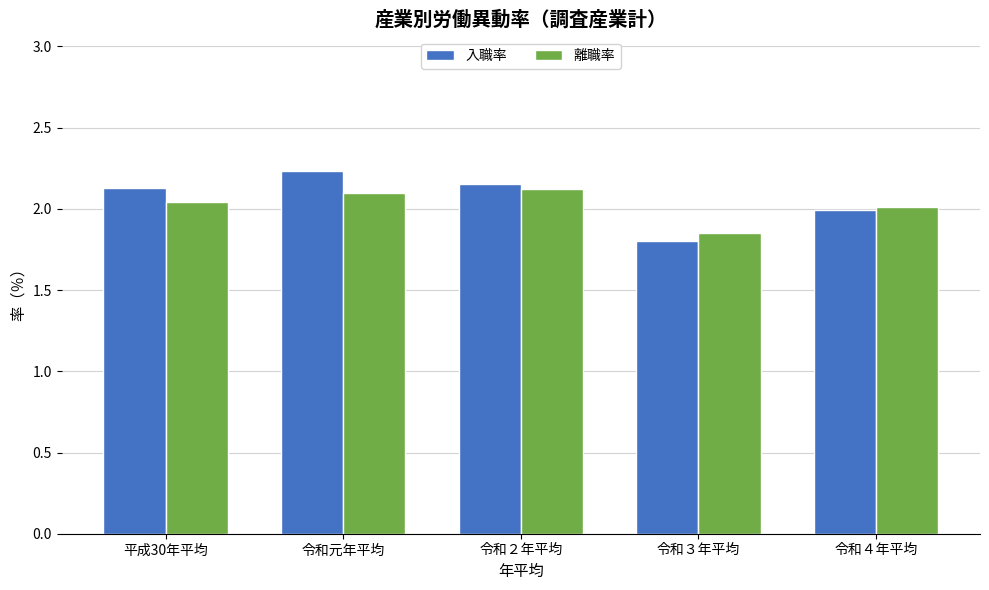

Does the chart contain stacked bars?

No